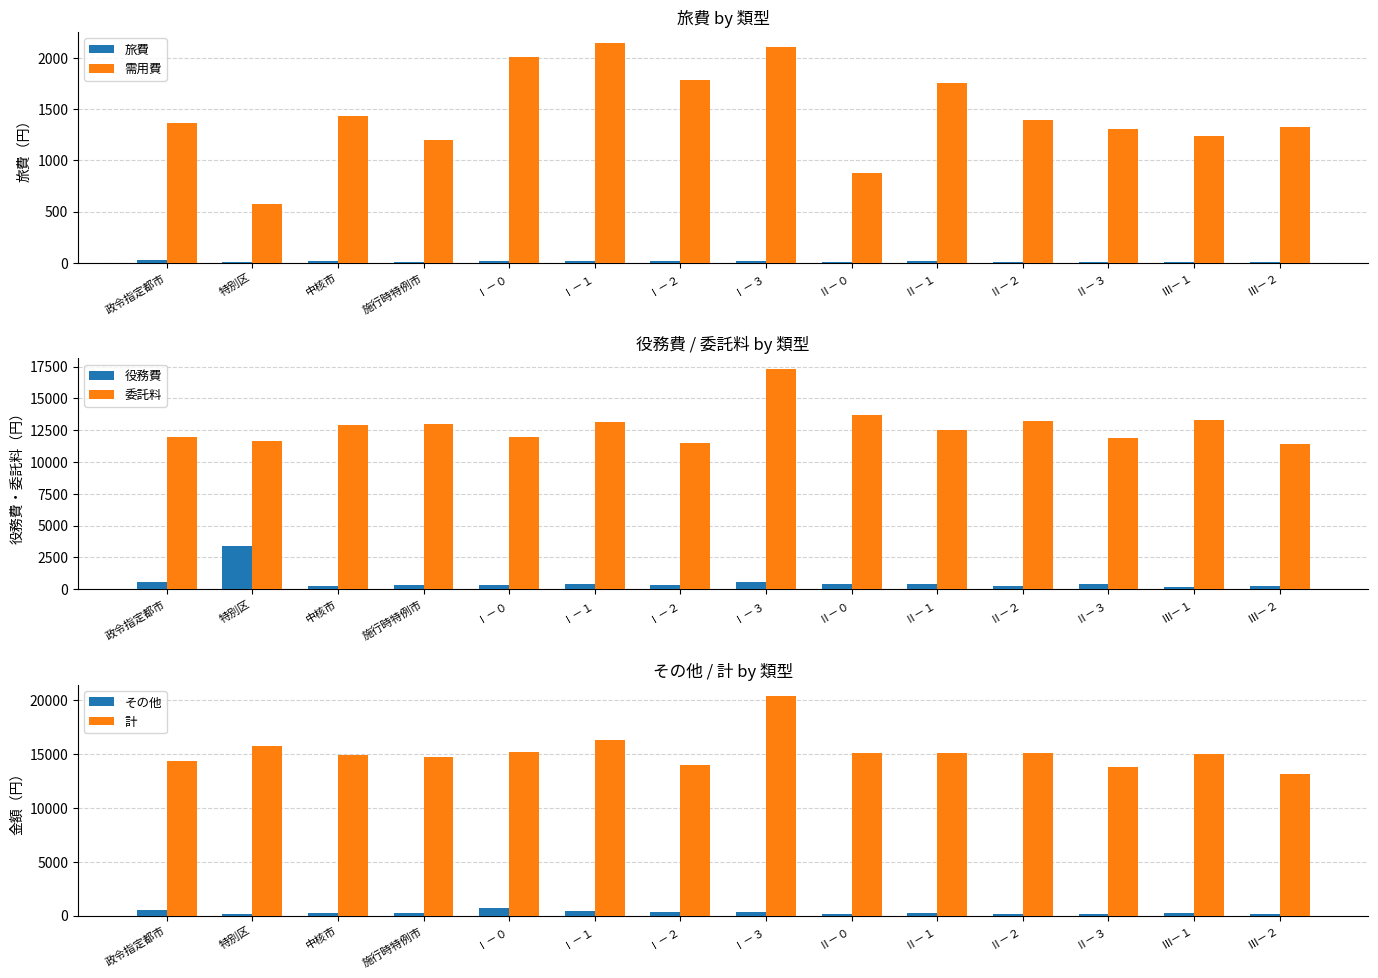

How many data points does each series have?

14